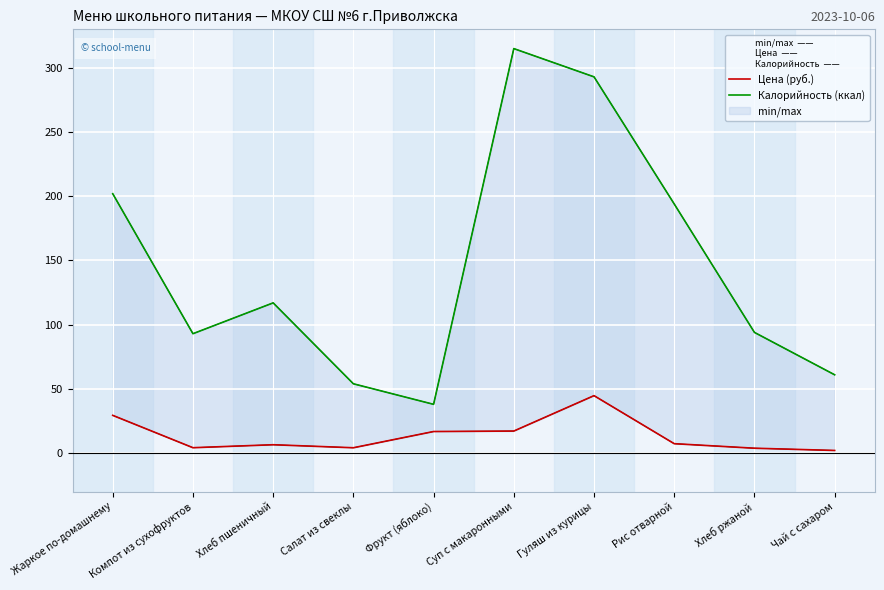

Between Салат из свеклы and Чай с сахаром, which series saw the biggest shift?

Калорийность (ккал)